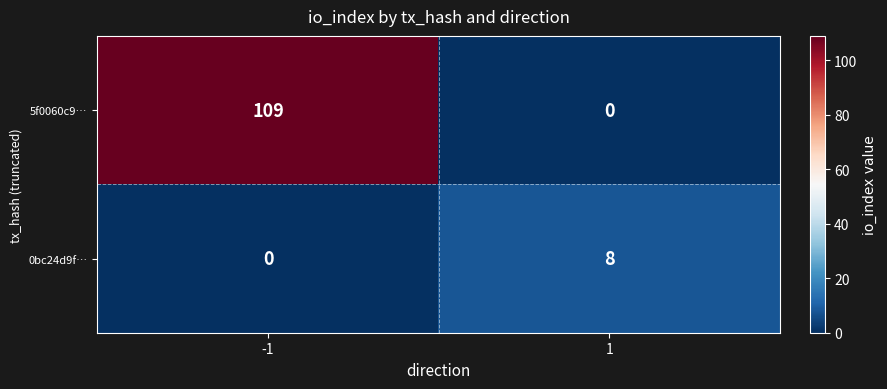

Is it true that 5f0060c9… equals 0 at 1?

True